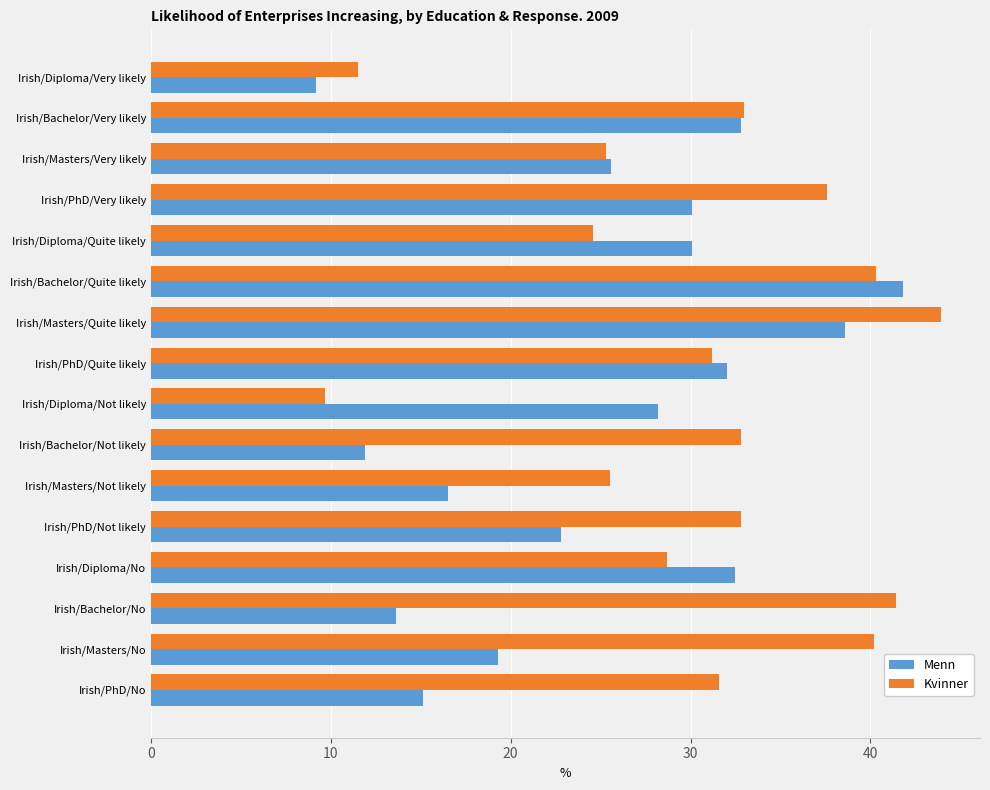

Which series has the largest total across all categories?

Kvinner